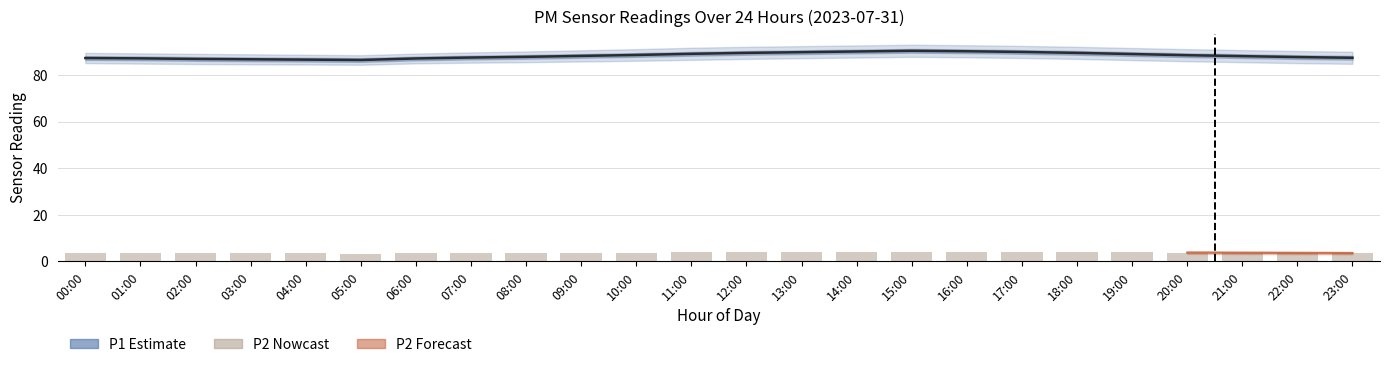

At which label is P1_lower closest to 86?

10:00